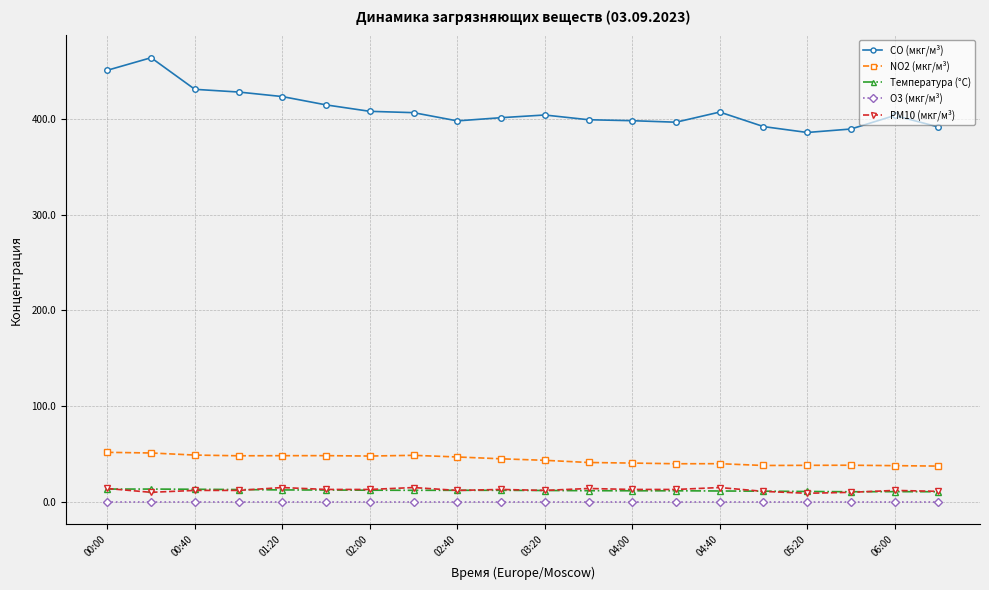

Is this an area chart (filled region under the line)?

No